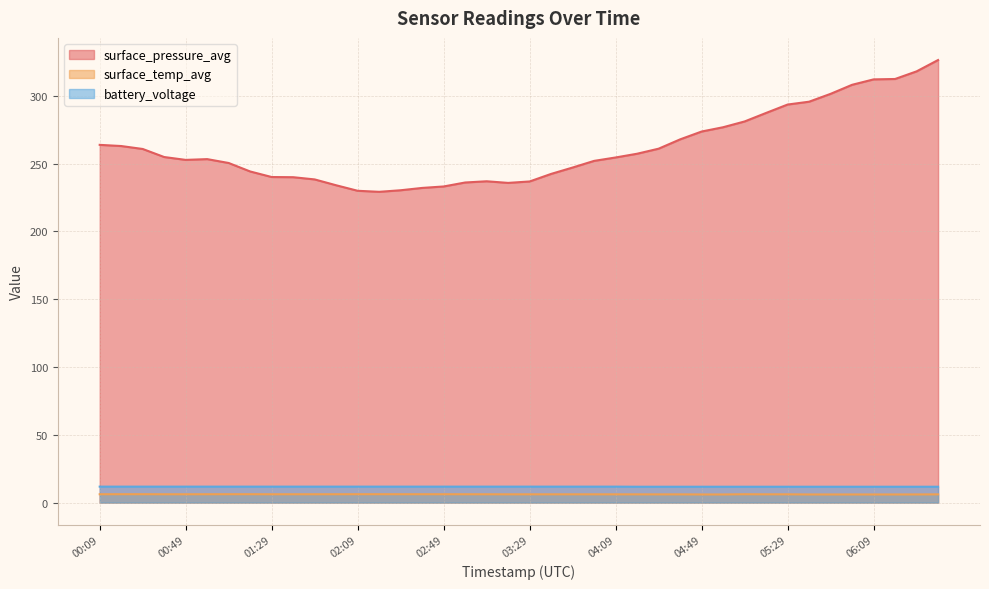

True or false: surface_pressure_avg and battery_voltage cross at least once.

False